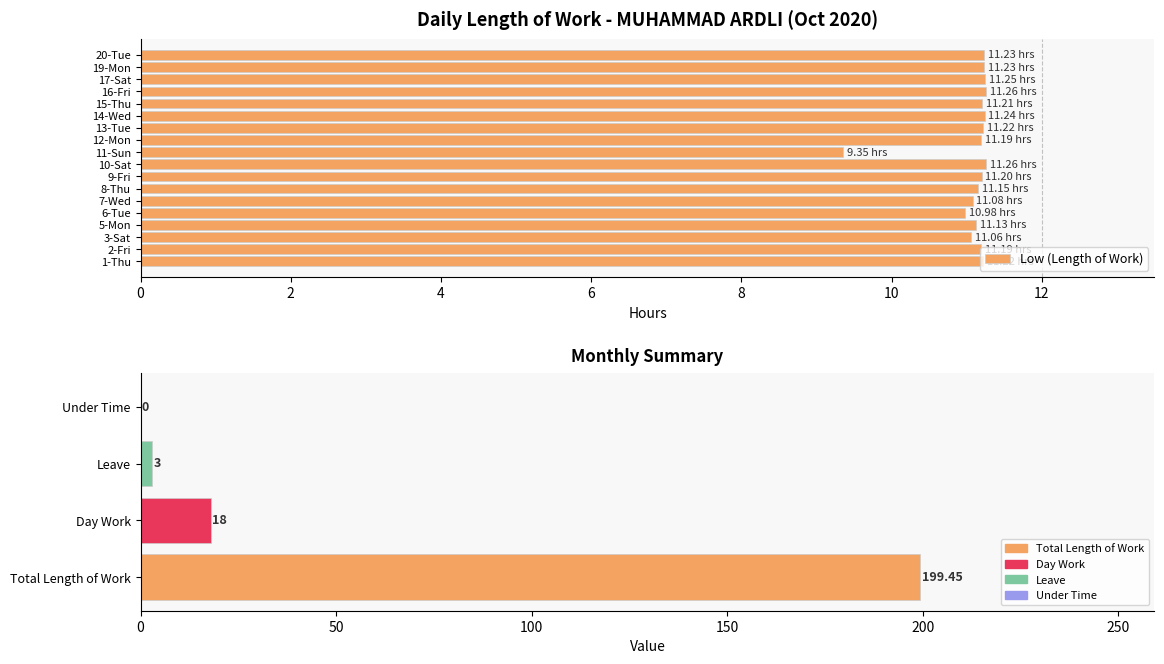

How many data points are less than 11?

2